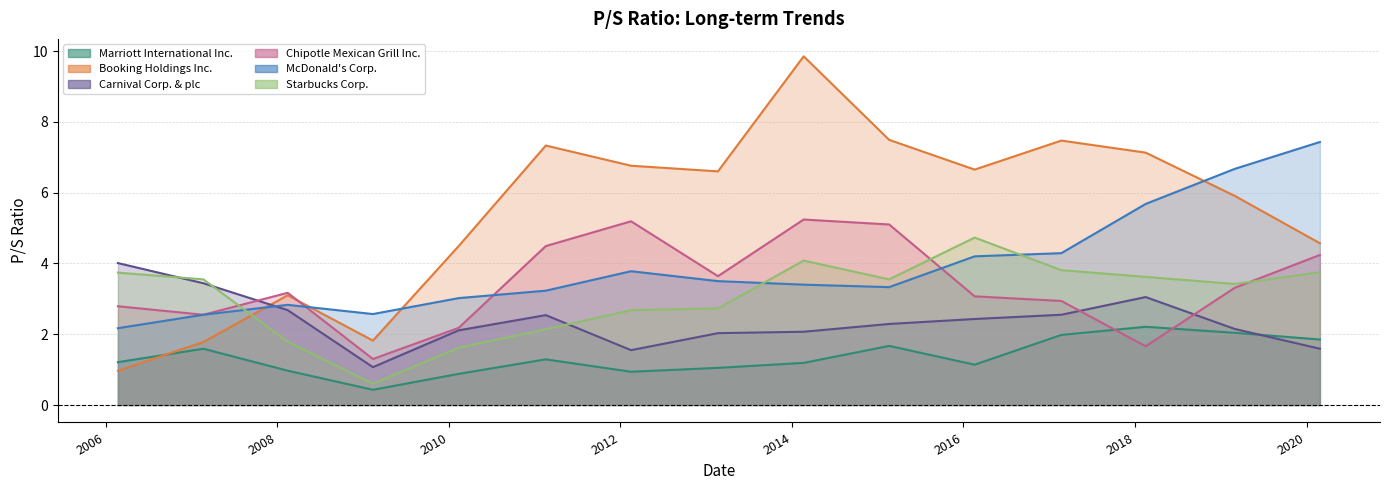

How many distinct data groups are displayed?

6